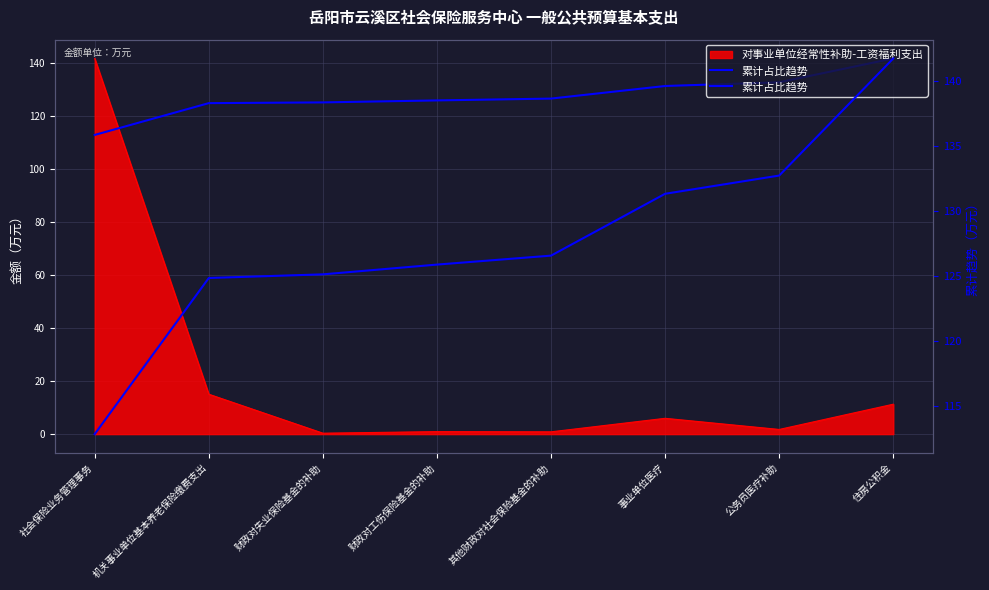

The value at 其他财政对社会保险基金的补助 is 188.1. True or false?

False